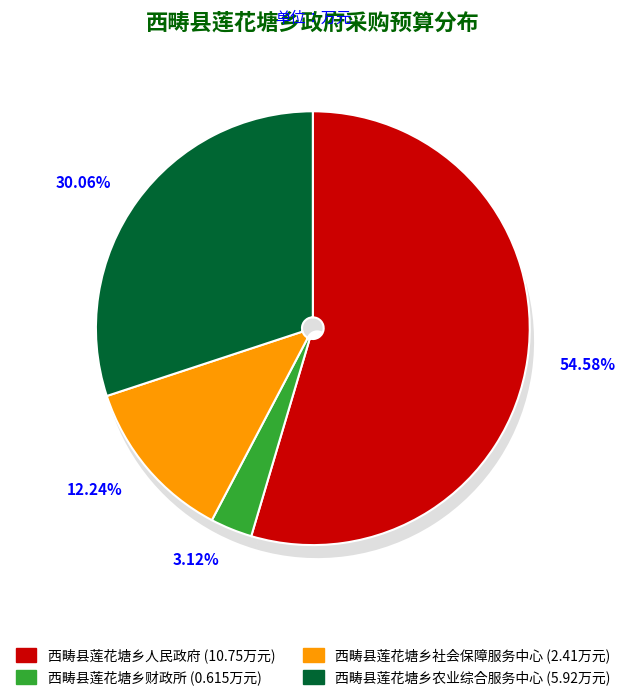

Which category has the smallest portion of the pie?

西畴县莲花塘乡财政所